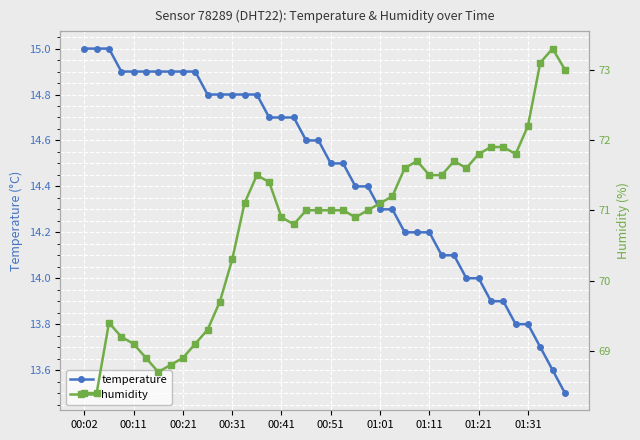

Does the chart display data point markers on the line(s)?

Yes